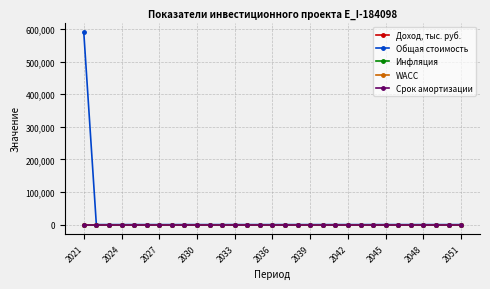

At how many categories does at least one series exceed 455084?

1